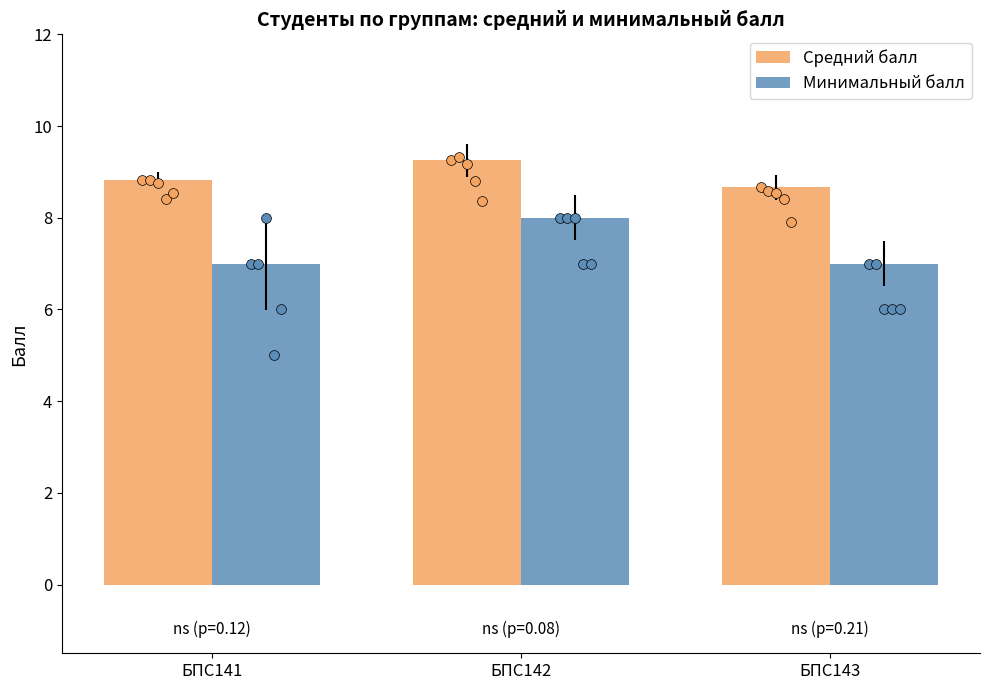

What is the total value across all series at БПС143?

15.7